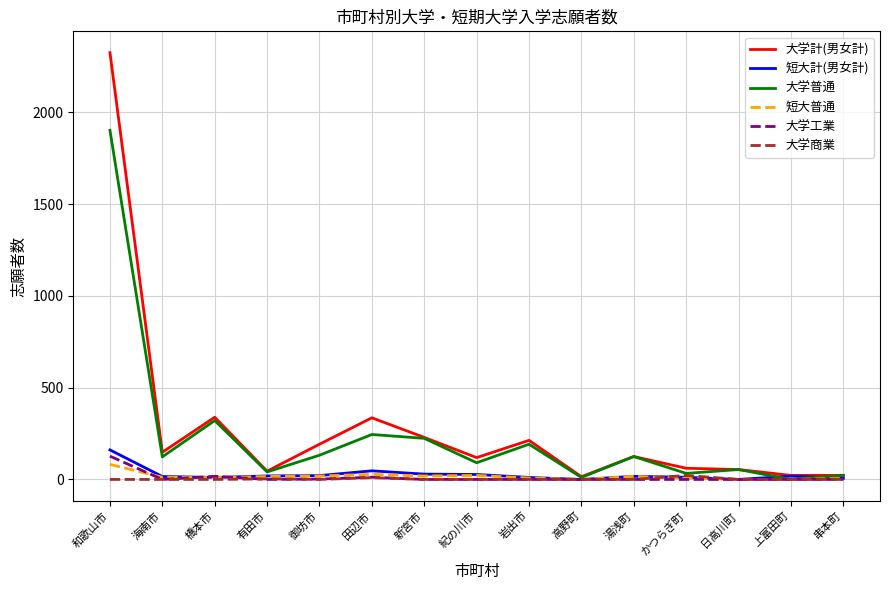

In 大学普通, how many points are higher than both neighbors (excluding endpoints)?

5